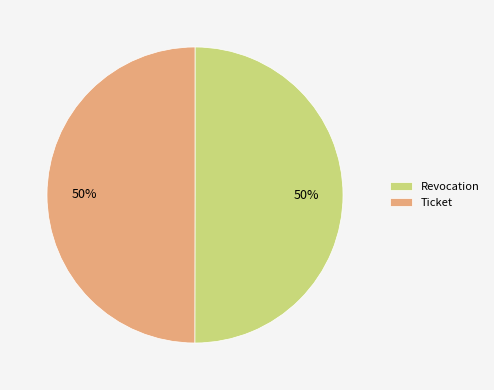

Combined, do Ticket and Revocation account for over 50%?

Yes